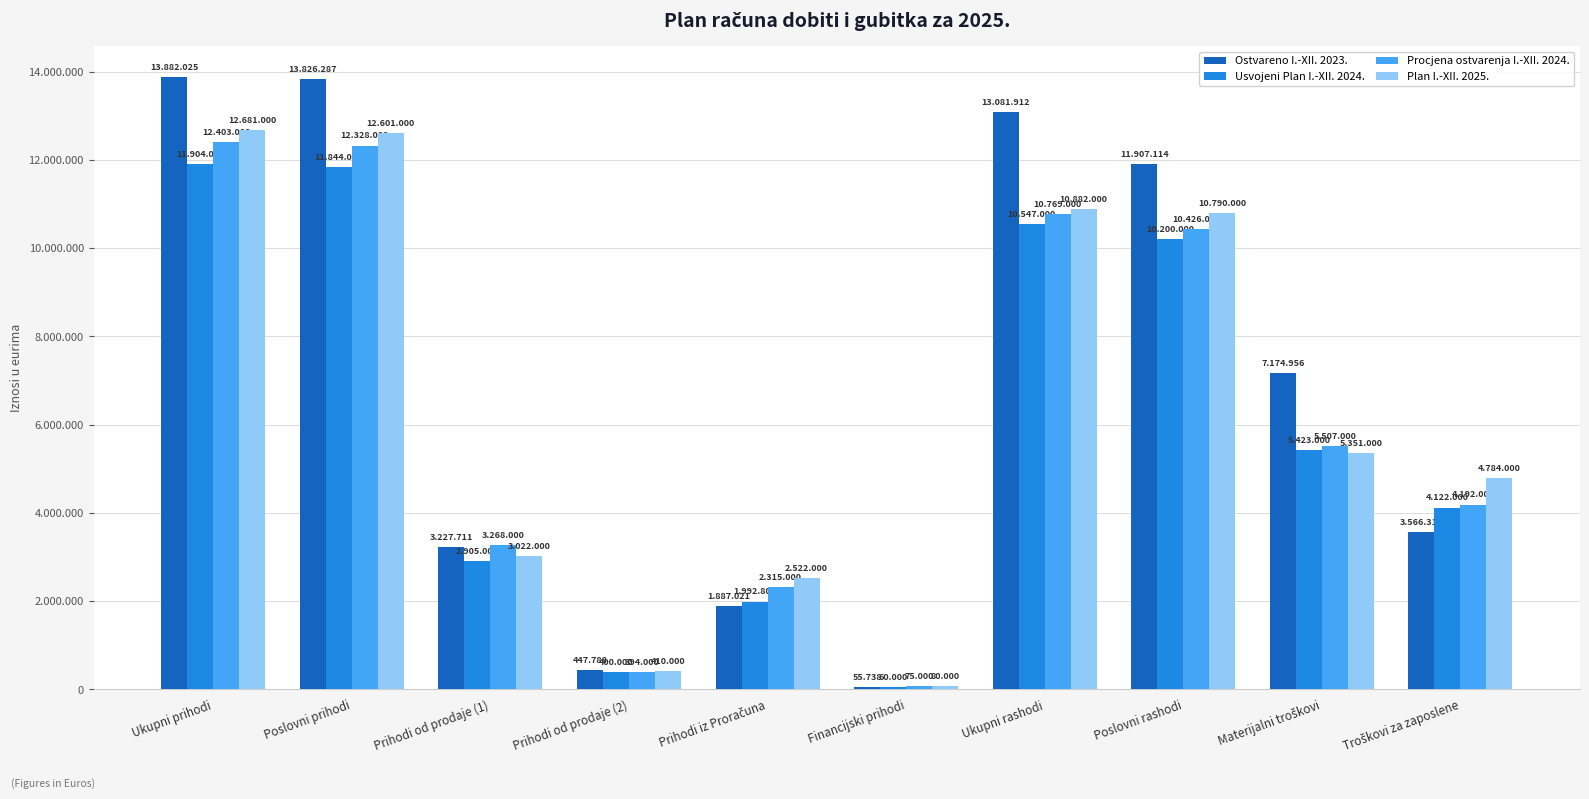

Does the chart contain stacked bars?

No